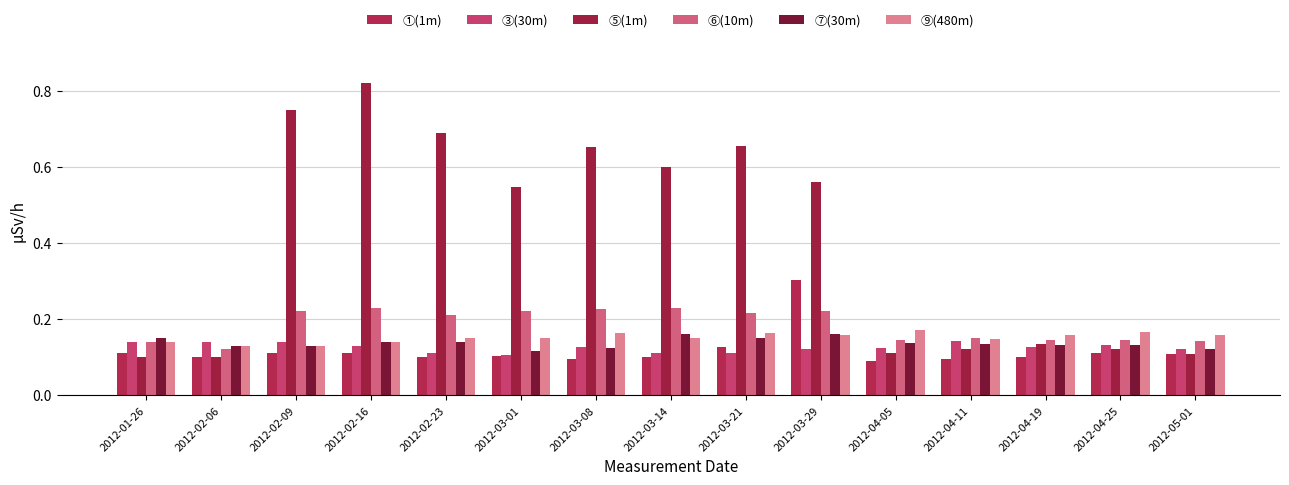

How many categories are shown in the chart?

15